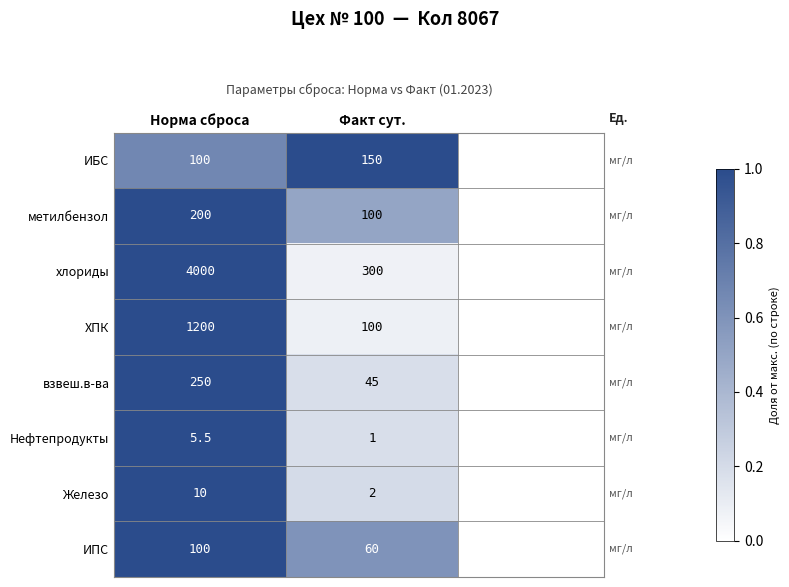

Rank the series by their maximum value, from highest to lowest.

хлориды, ХПК, взвеш.в-ва, метилбензол, ИБС, ИПС, Железо, Нефтепродукты